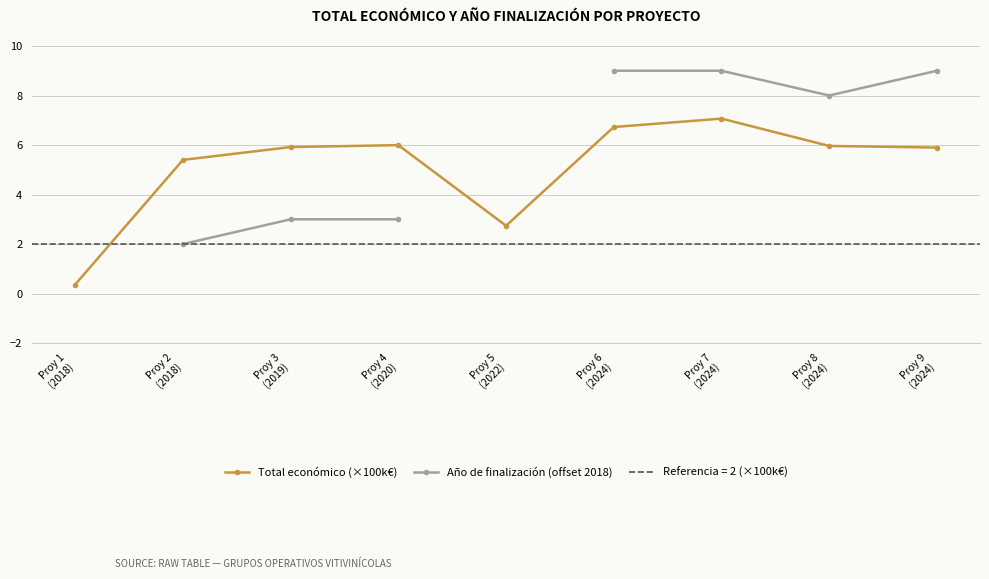

Is this an area chart (filled region under the line)?

No